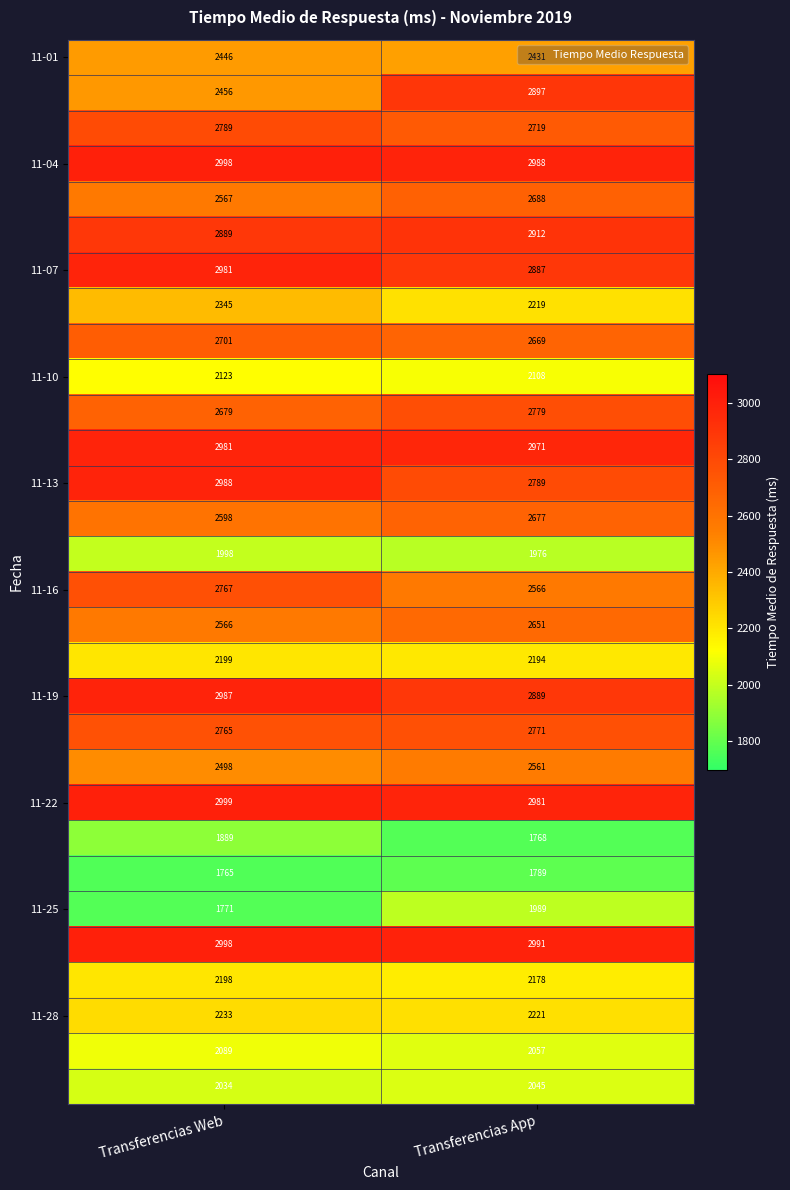

What is the difference between the highest and lowest values at Transferencias App?

1223